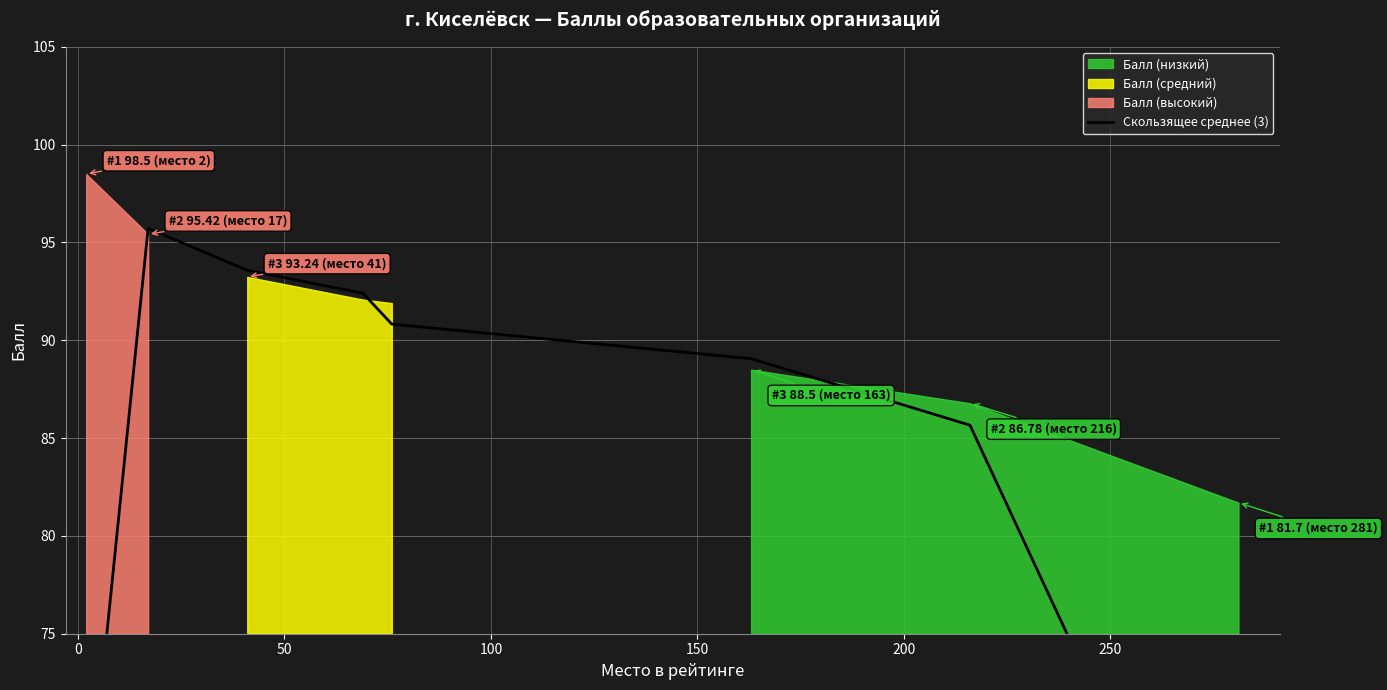

What is the change in value from 0 to 100?

-3.3